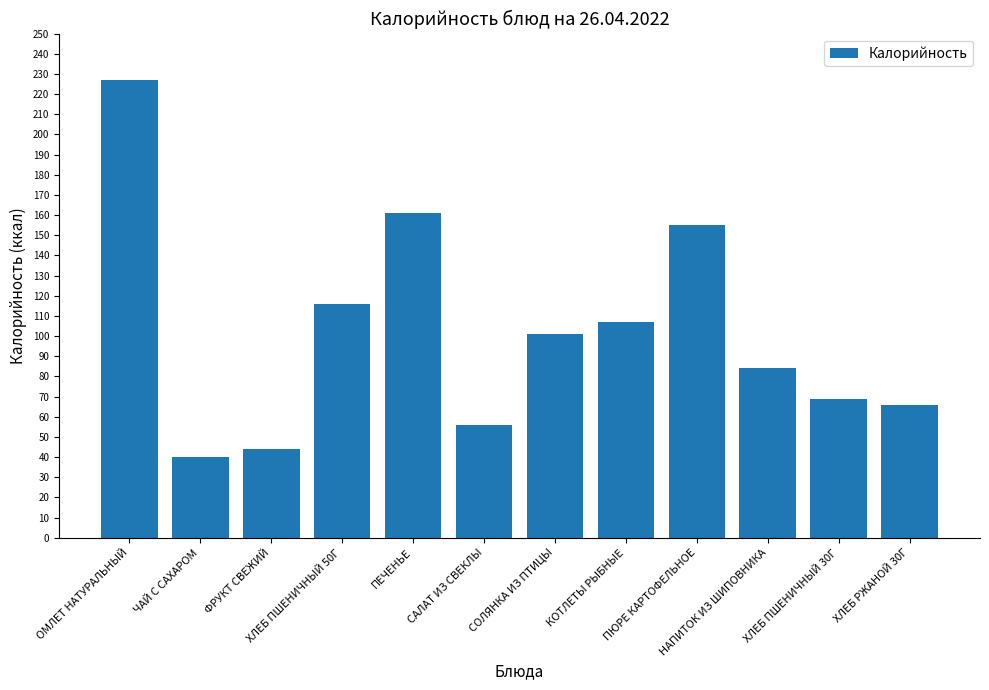

What is the label of the 12th bar from the right?

ОМЛЕТ НАТУРАЛЬНЫЙ